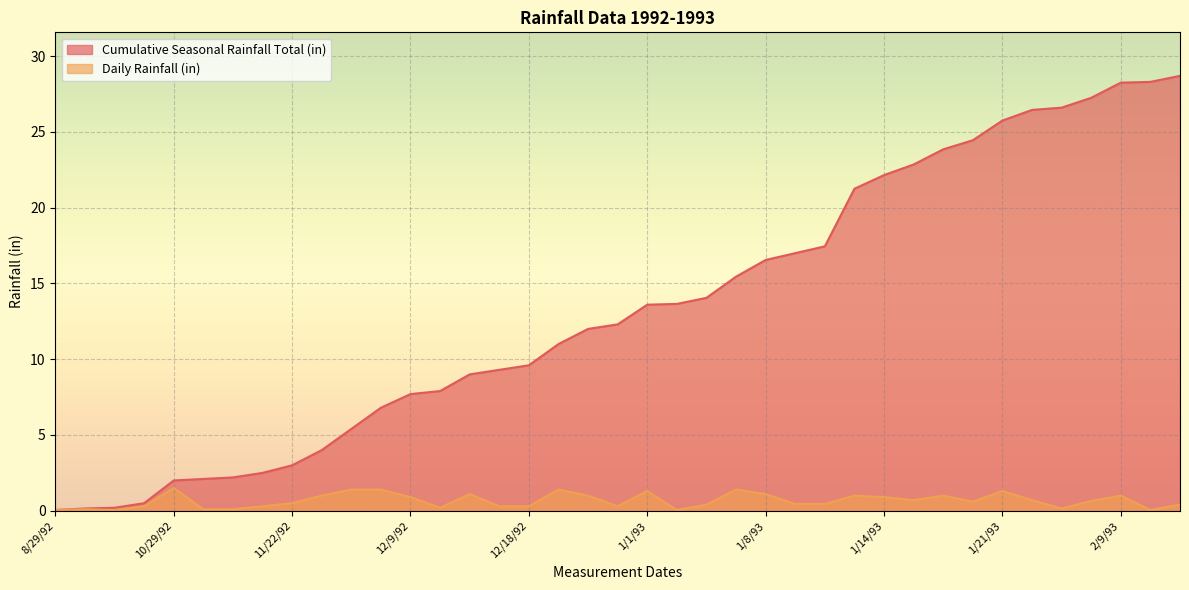

Does the chart display data point markers on the line(s)?

No